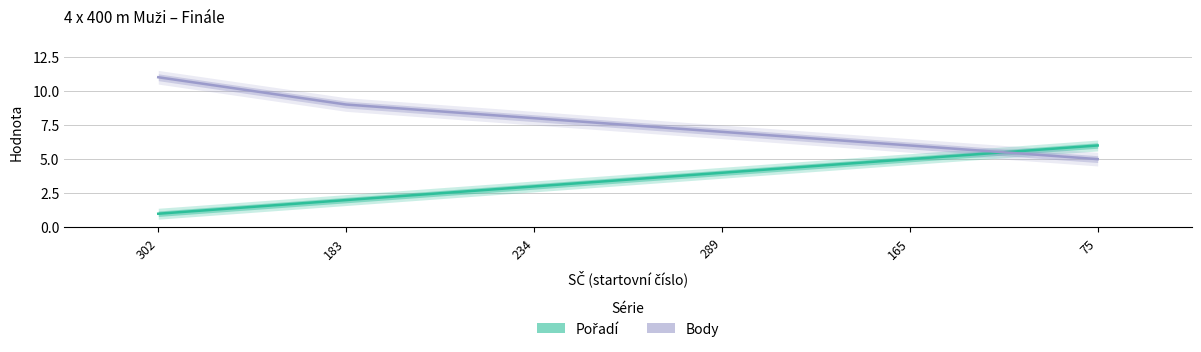

How many lines are shown in the chart?

2